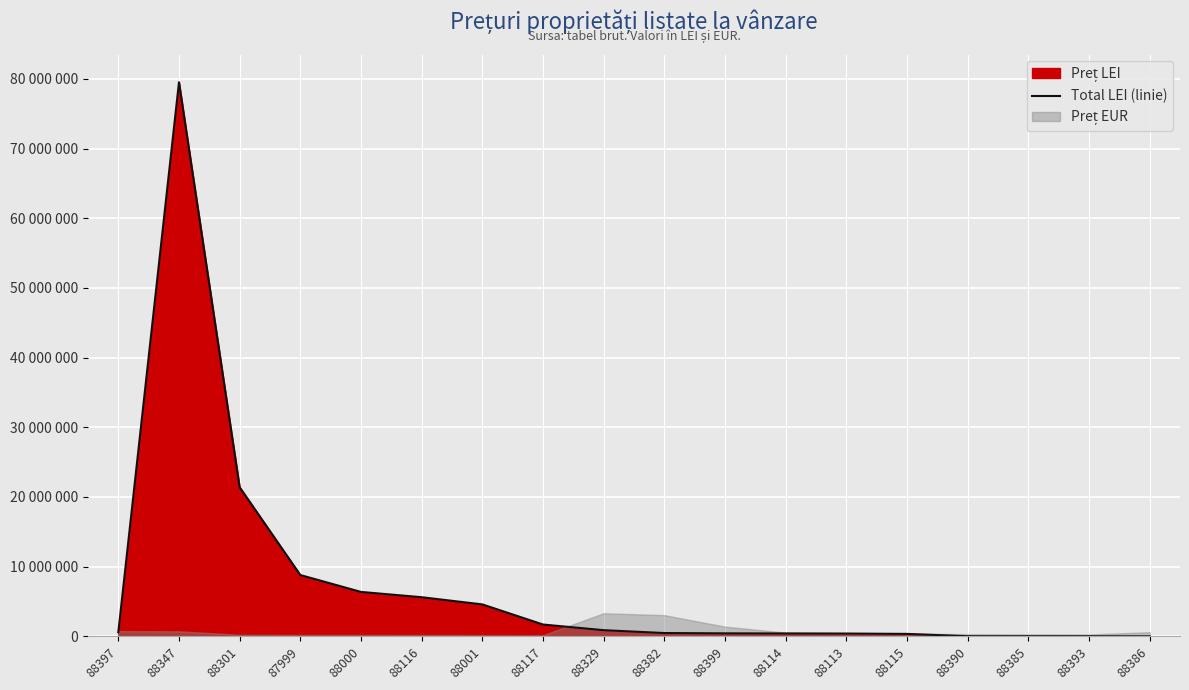

True or false: the data shows 402420.0 at 88113.

True